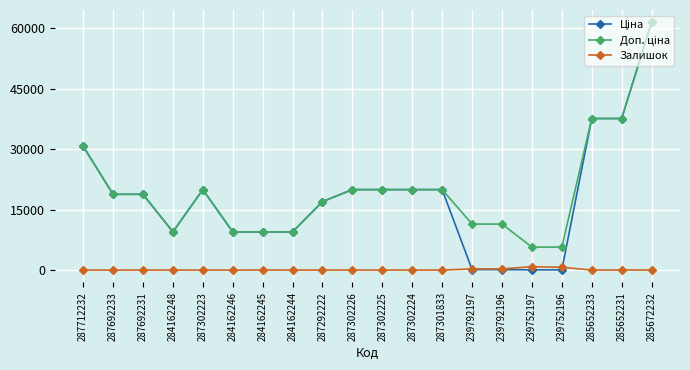

At which category is the sum across all series the highest?

285672232